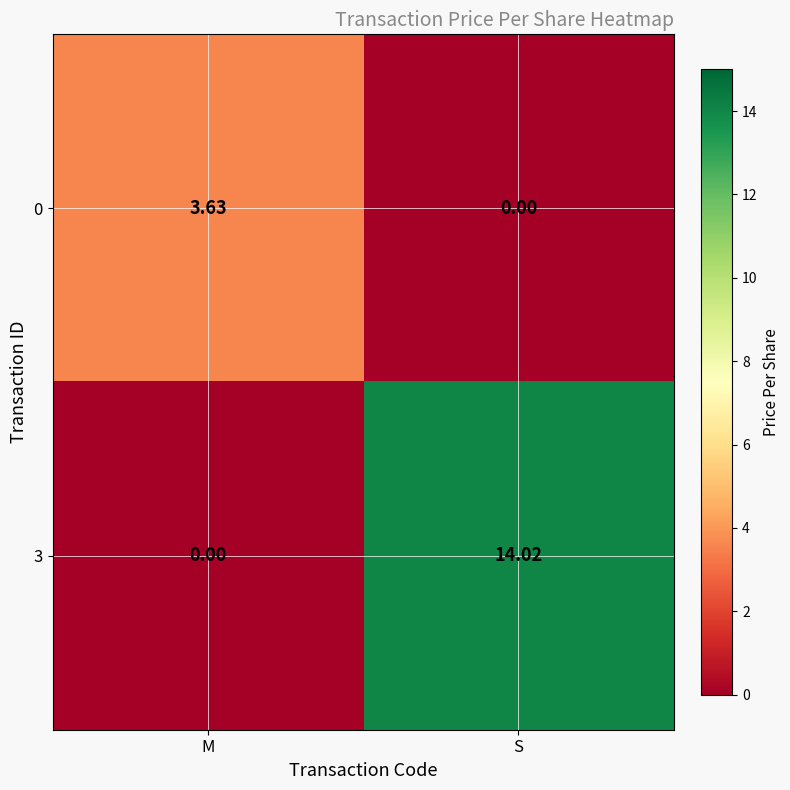

At which label is 3 closest to 7?

M